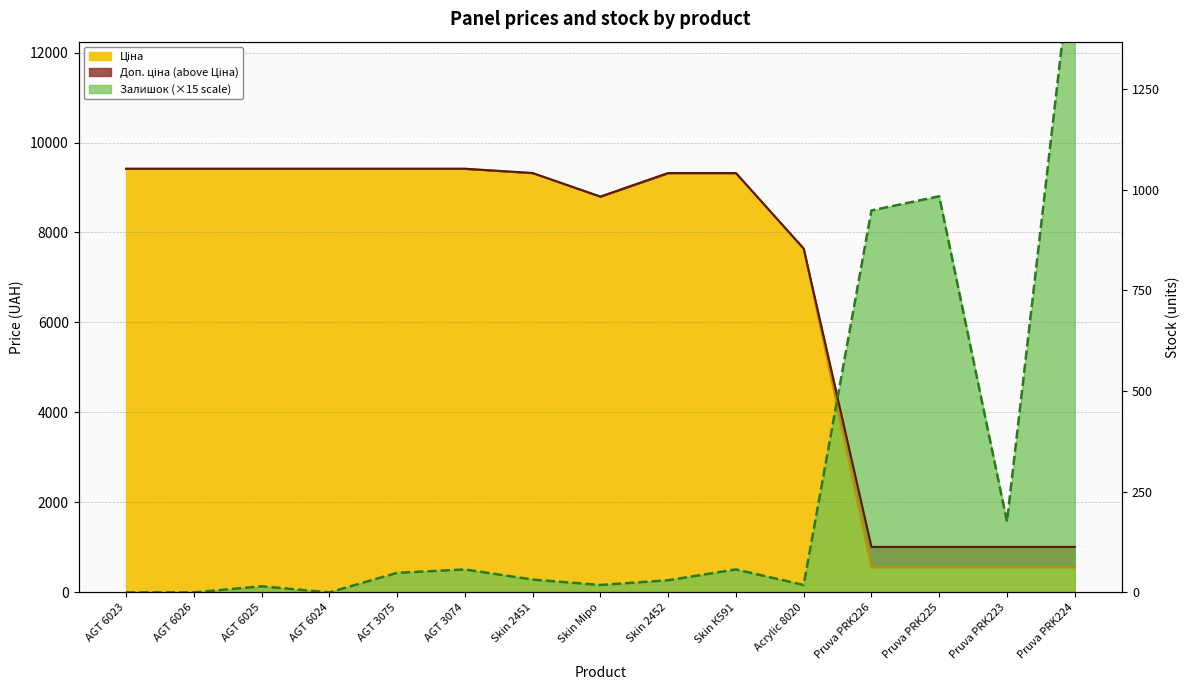

Where do Доп. ціна and Залишок first cross each other?

Acrylic 8020 and Pruva PRK226